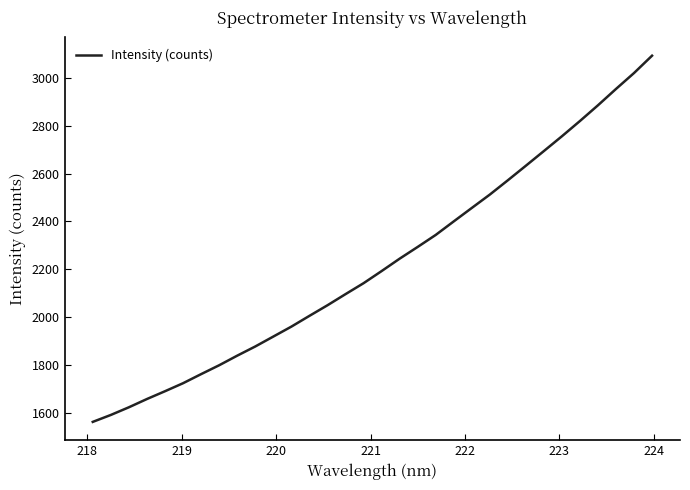

What is the greatest value displayed?

3090.9